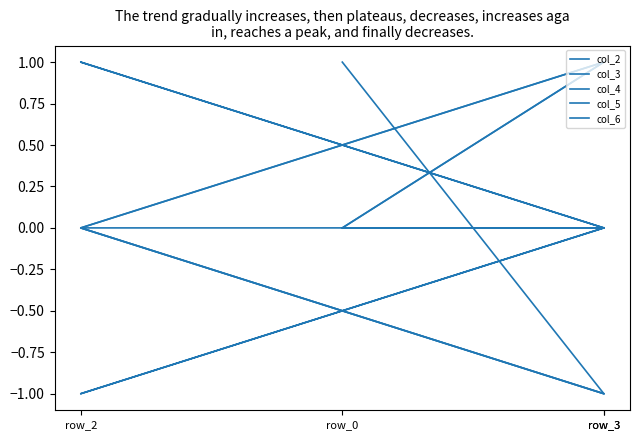

Which series changed the most between row_0 and row_2?

col_4